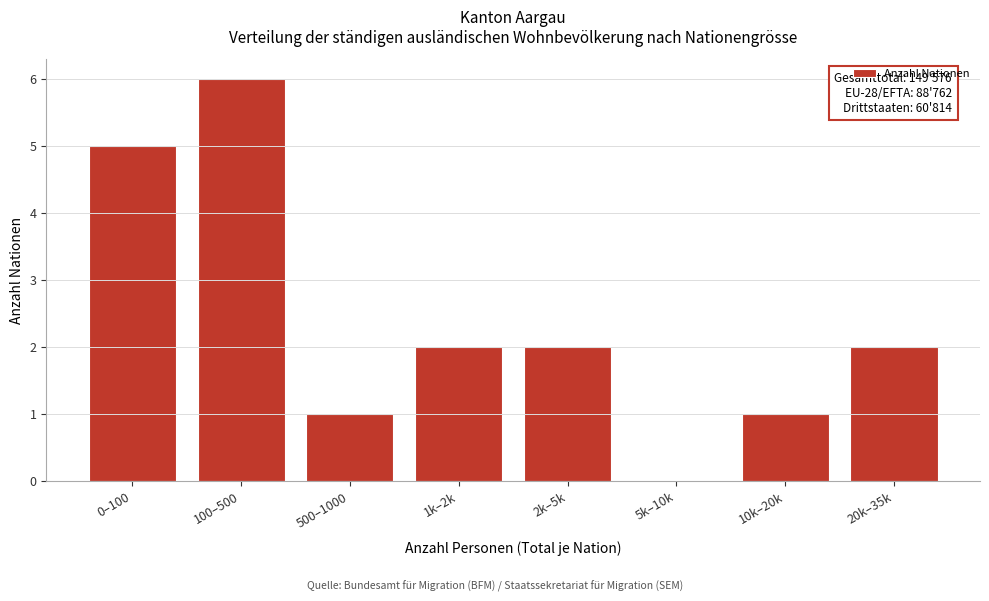

Reading left to right, extract all data points from this chart.

0–100=5	100–500=6	500–1000=1	1k–2k=2	2k–5k=2	5k–10k=0	10k–20k=1	20k–35k=2